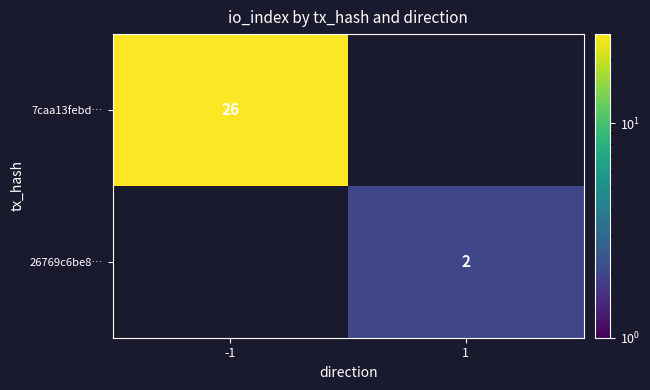

Which category has the lowest value across all series?

1